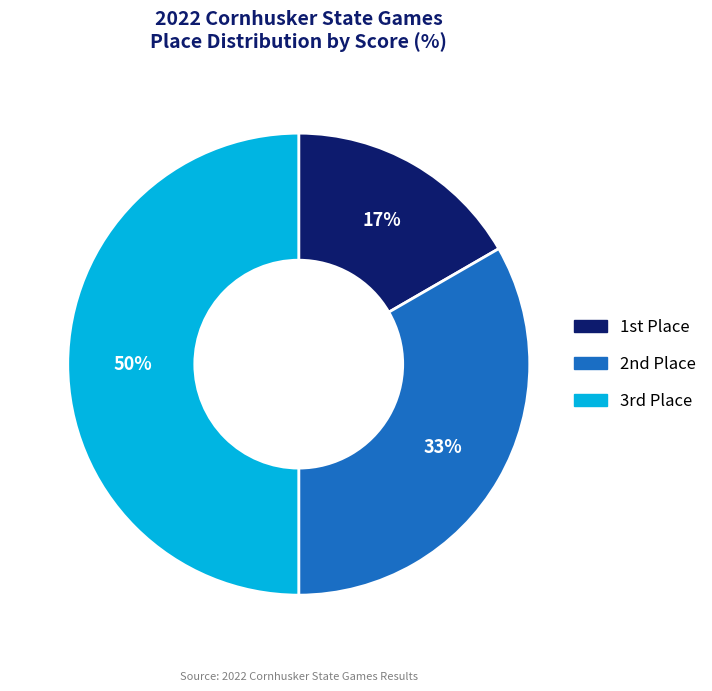

To the nearest percent, what is the average slice percentage?

33%